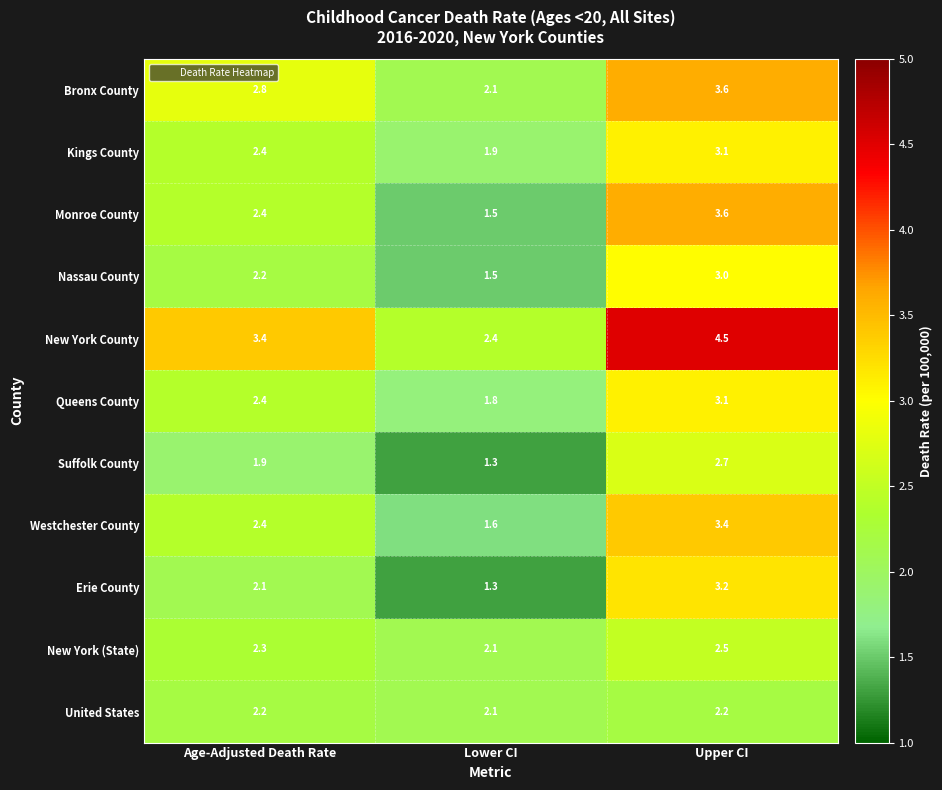

What value does the Westchester County series have at Lower CI?

1.6